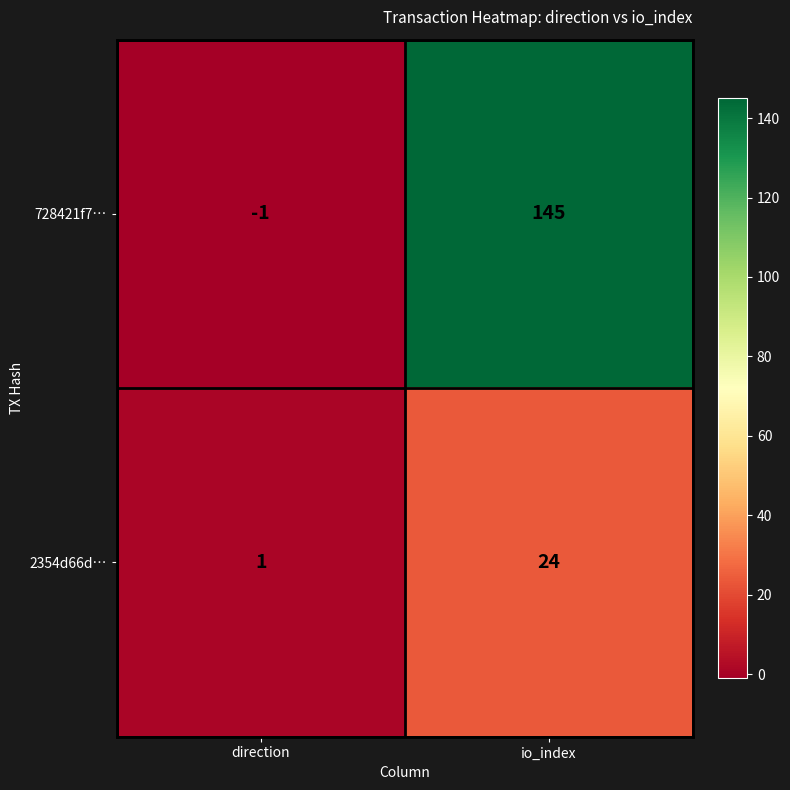

At which category is the sum across all series the highest?

io_index